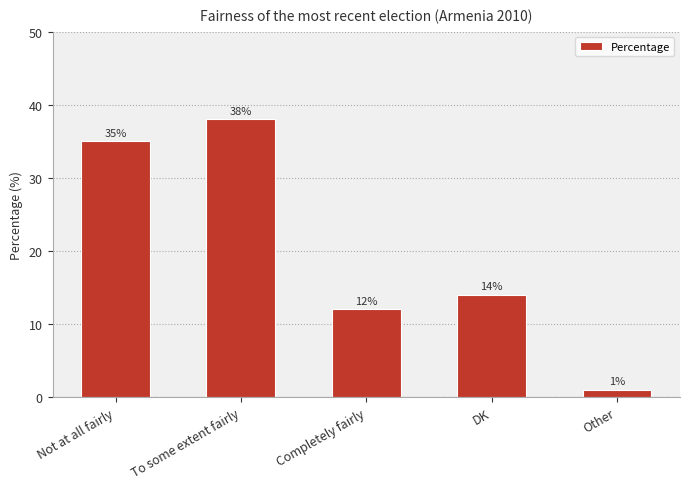

True or false: the data shows 14 at DK.

True